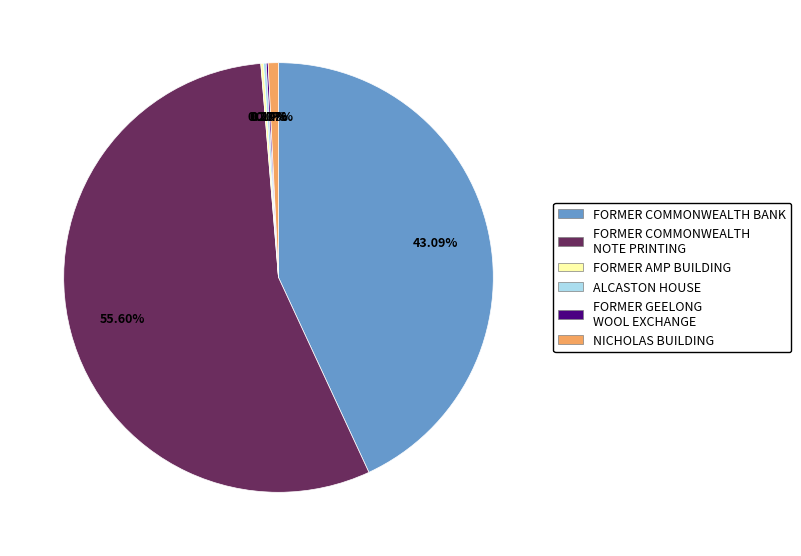

Does FORMER COMMONWEALTH NOTE PRINTING represent more than half of the total?

Yes